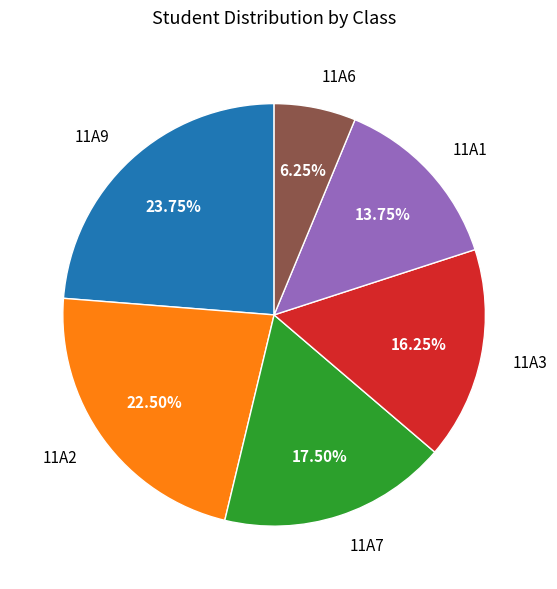

Count the number of slices in the pie.

6